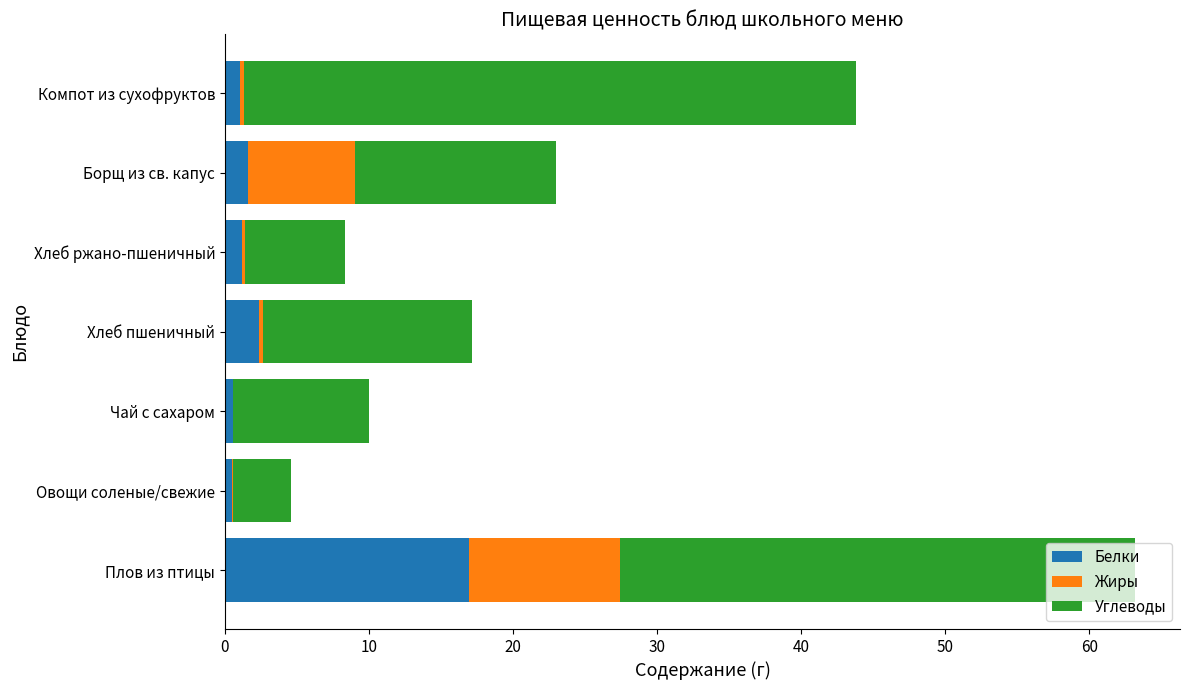

At which category is the sum across all series the highest?

Плов из птицы